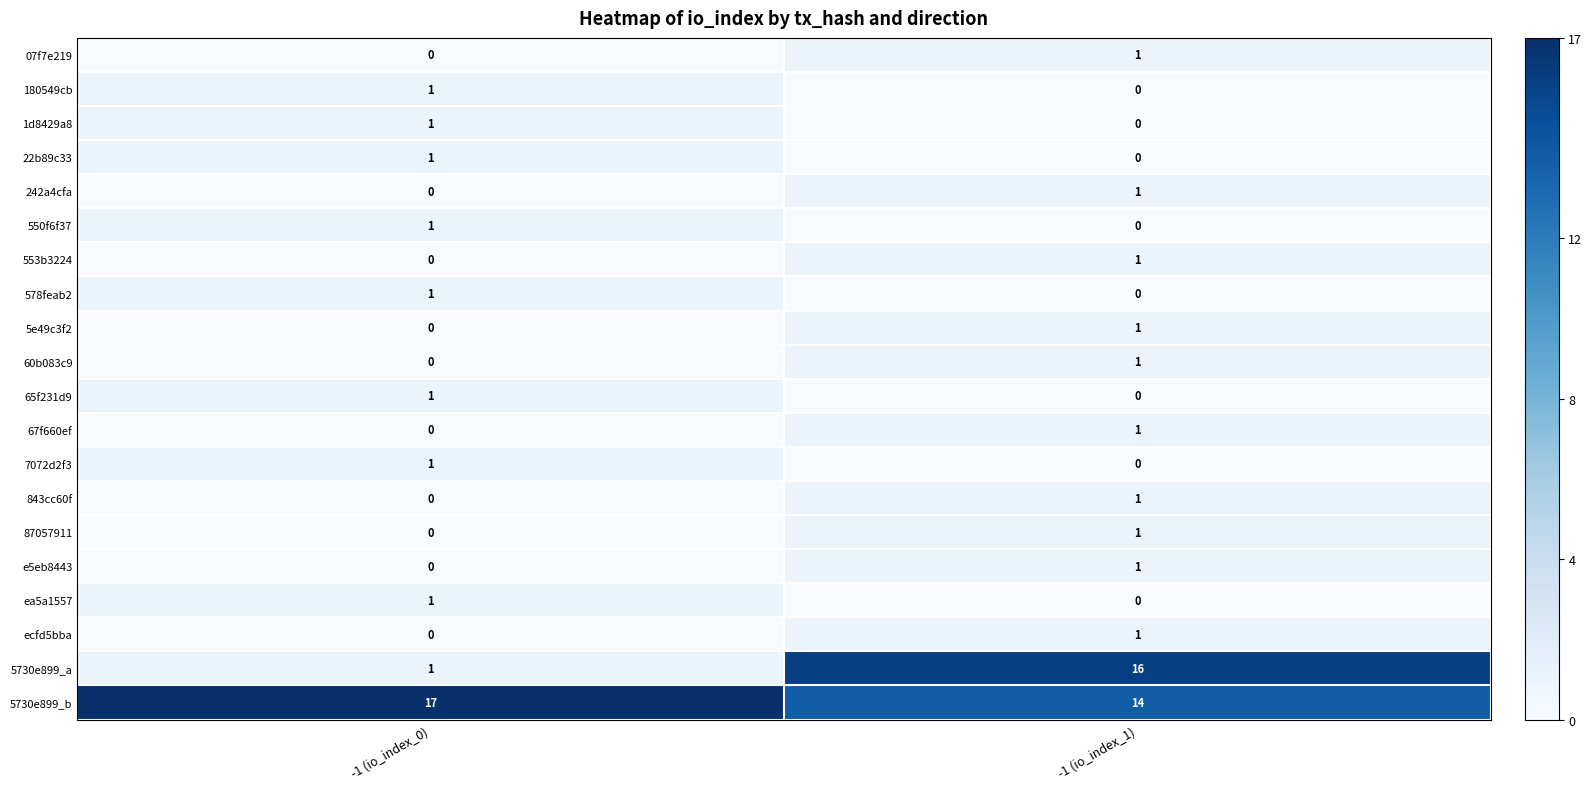

What is the difference between the highest and lowest values at -1 (io_index_0)?

17